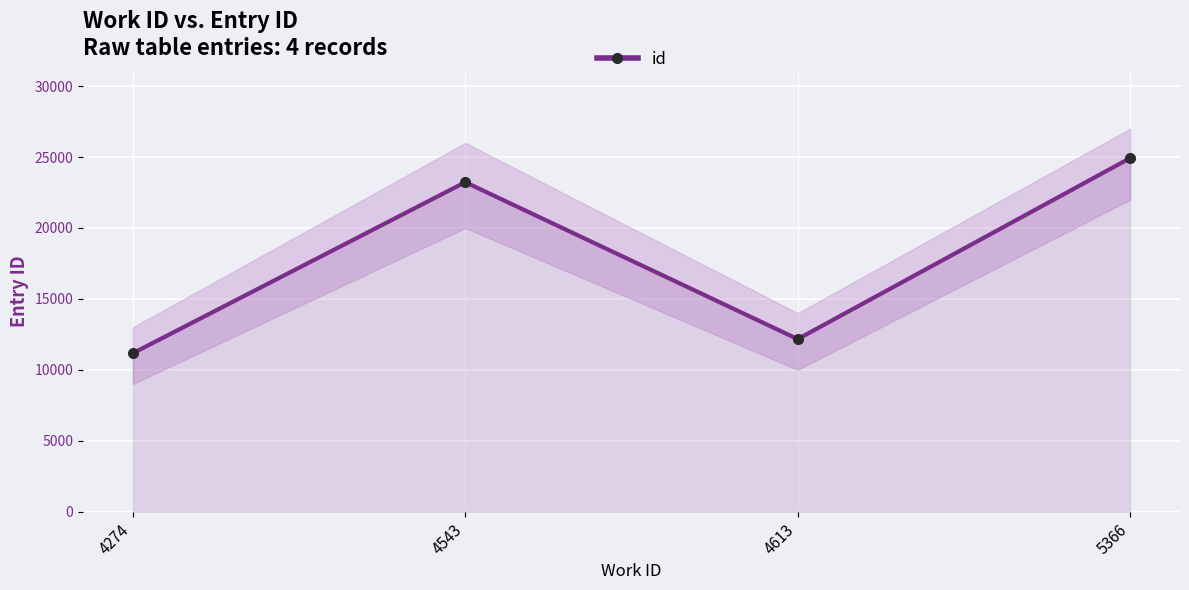

What is the maximum value shown in the chart?

24928